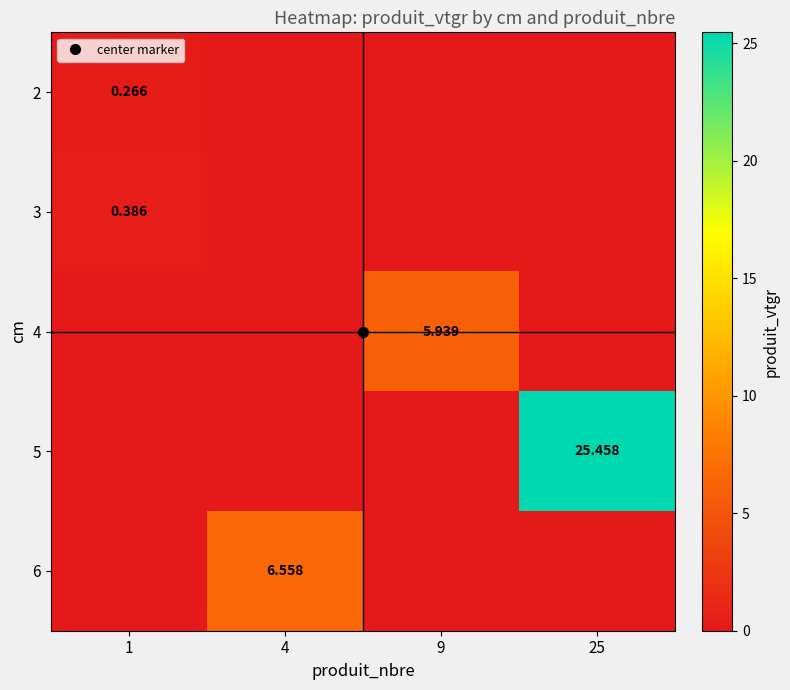

At which label does 6 reach its minimum?

1